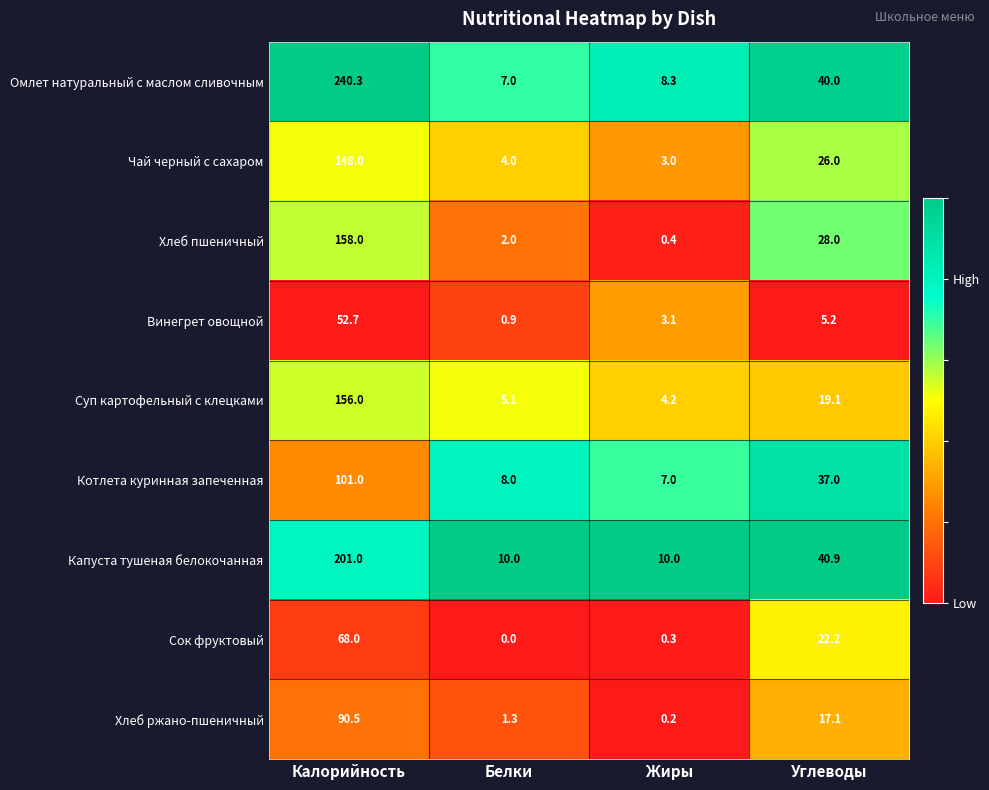

Which series changed the most between Жиры and Углеводы?

Омлет натуральный с маслом сливочным